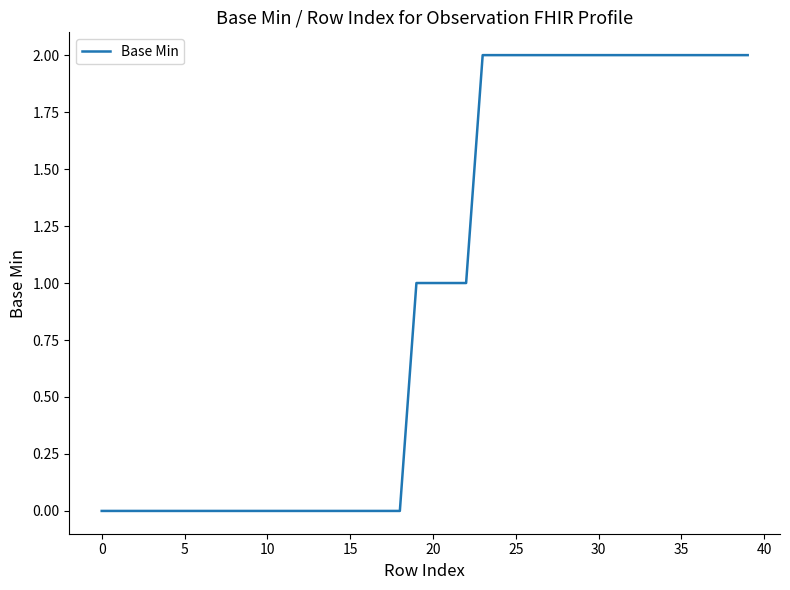

Does the chart display data point markers on the line(s)?

No